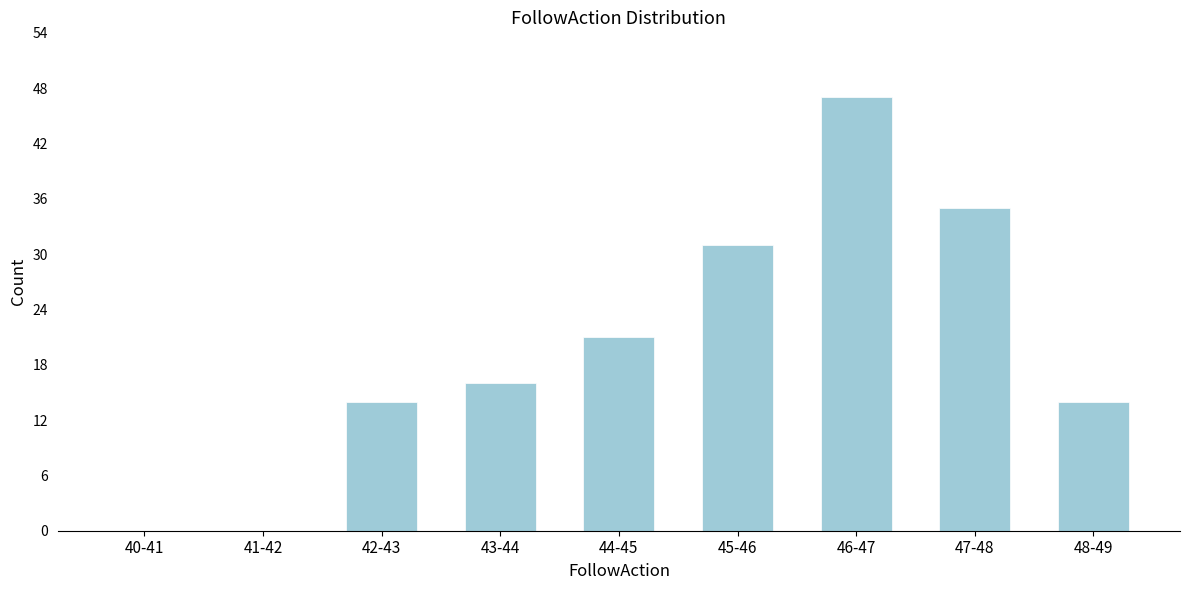

Reading right to left, transcribe all the data shown in this chart.

48-49=14	47-48=35	46-47=47	45-46=31	44-45=21	43-44=16	42-43=14	41-42=0	40-41=0